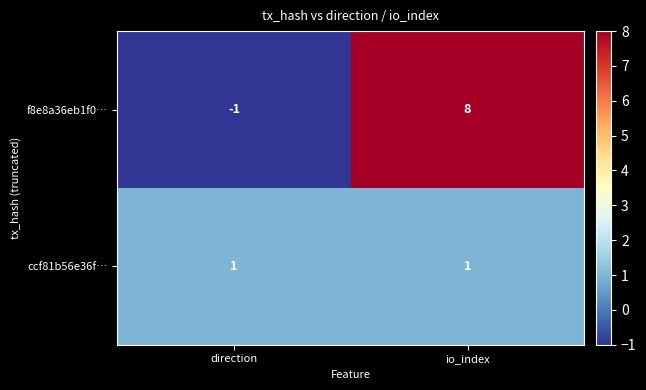

At io_index, list the series in order from smallest to largest.

ccf81b56e36f…, f8e8a36eb1f0…